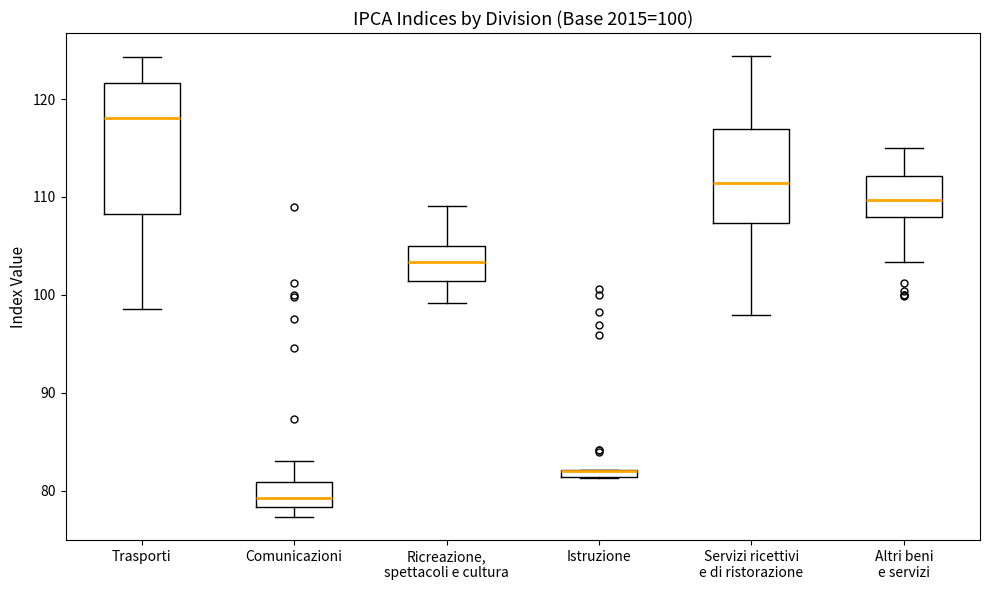

Which box is the tallest, from its lower edge to its upper edge?

Trasporti